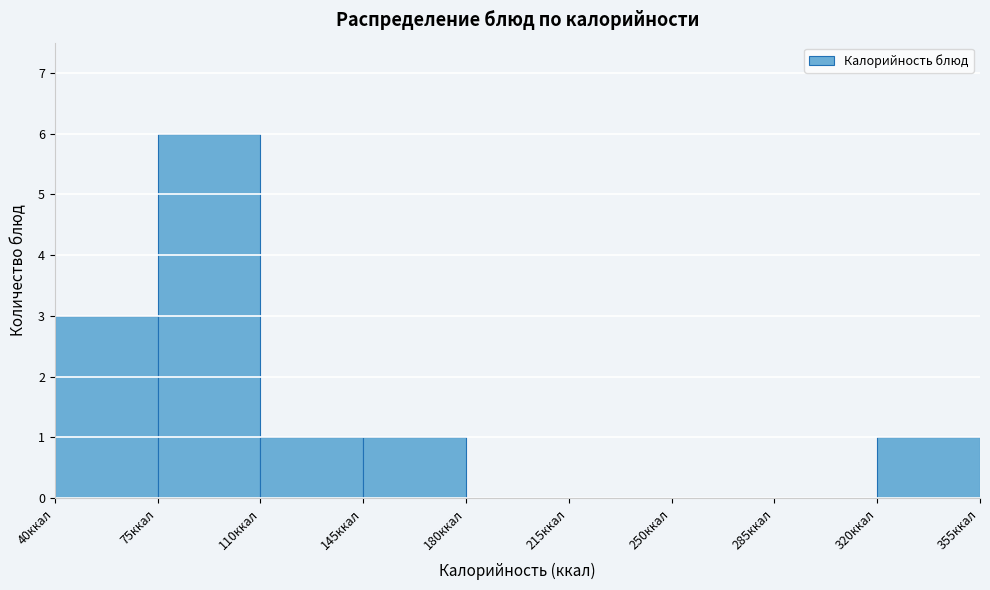

What is the height of the bar covering 145 to 180 on the x-axis? The values are not printed on the chart, so give them approximately, as read against the axis.

1